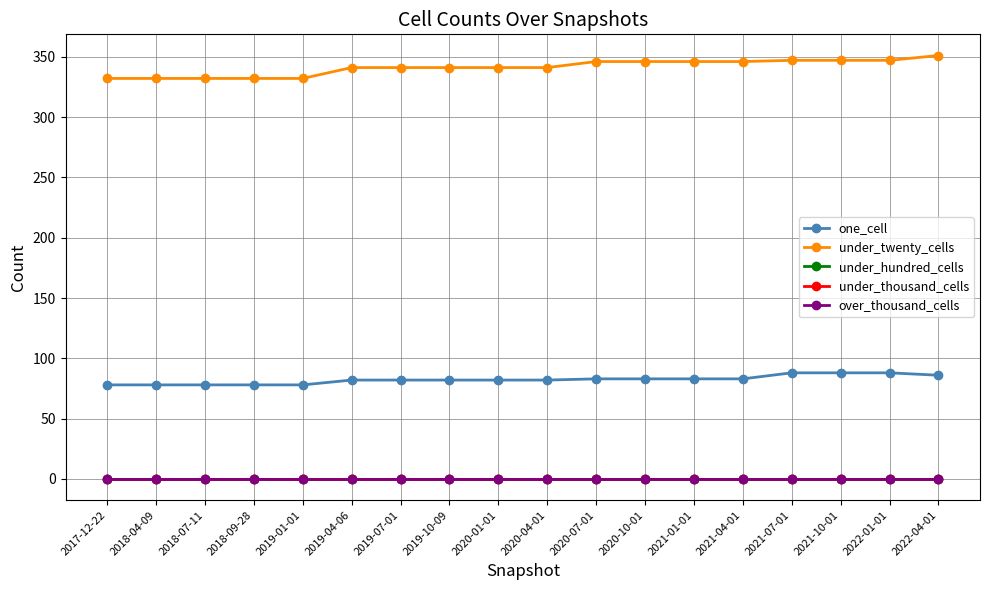

What position from the right is 2022-04-01?

1